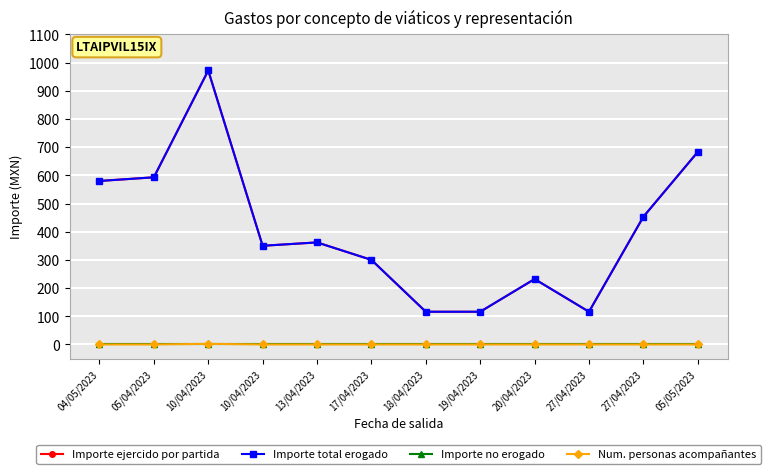

True or false: Num. personas acompañantes and Importe total erogado cross at least once.

False